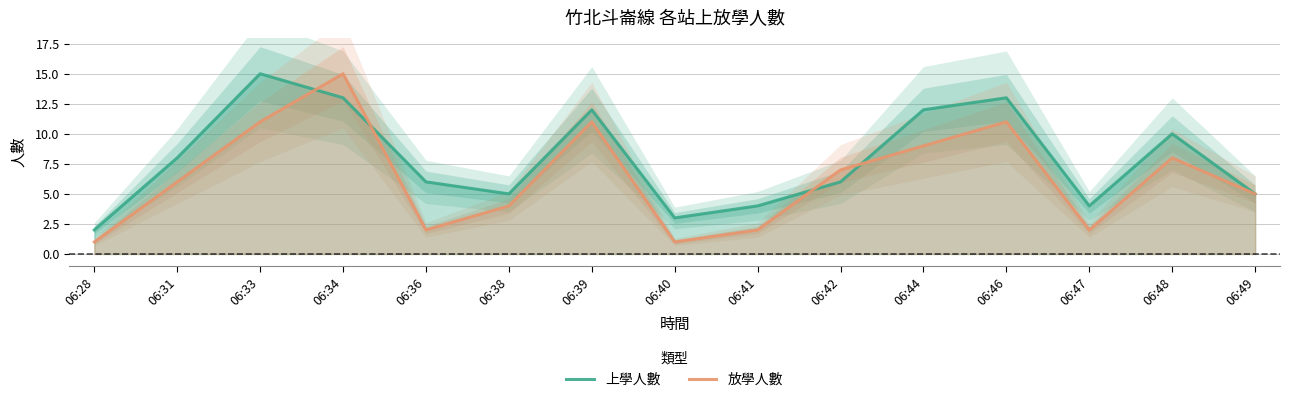

At how many categories does at least one series exceed 11?

5